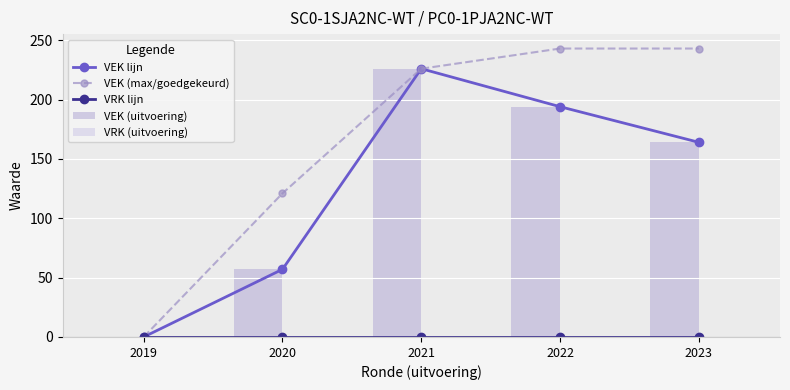

Which series has the widest spread of values?

VEK (max/goedgekeurd)